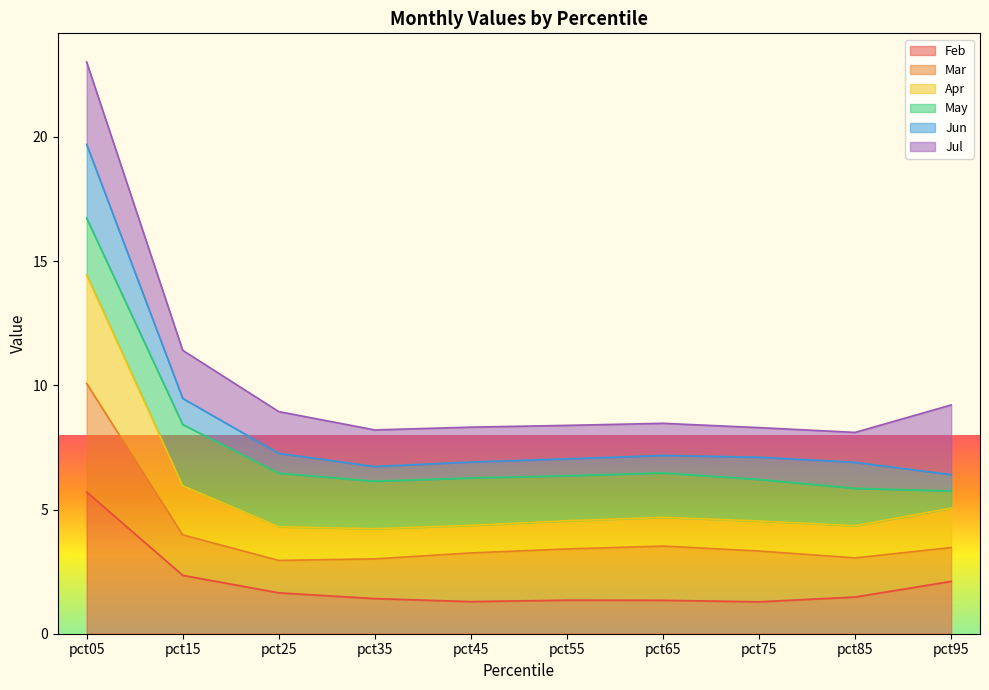

Between pct55 and pct05, which is larger?

pct05